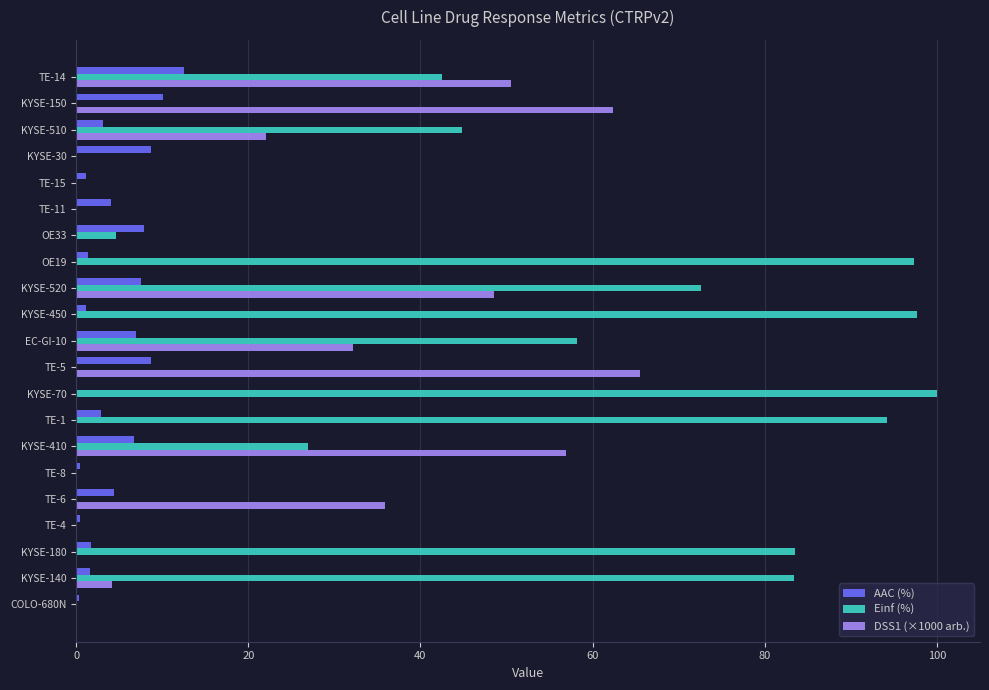

Is it true that DSS1 (×1000 arb.) equals 0.0 at TE-15?

True